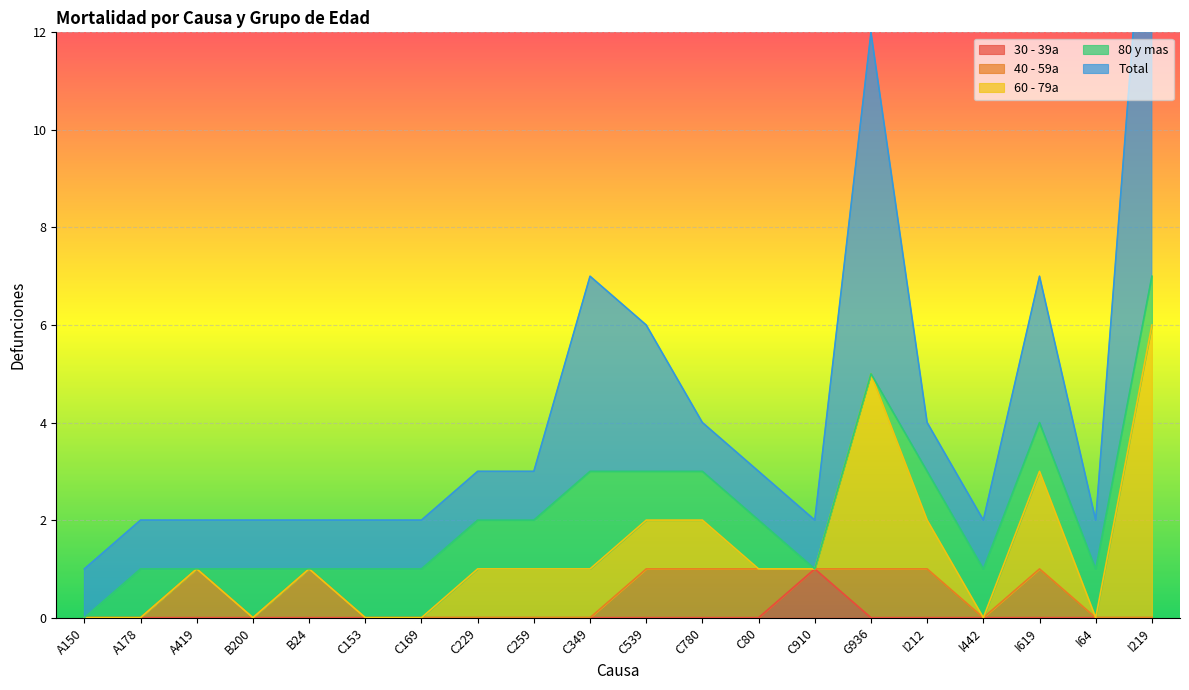

At which category does the chart reach its minimum across all series?

A150